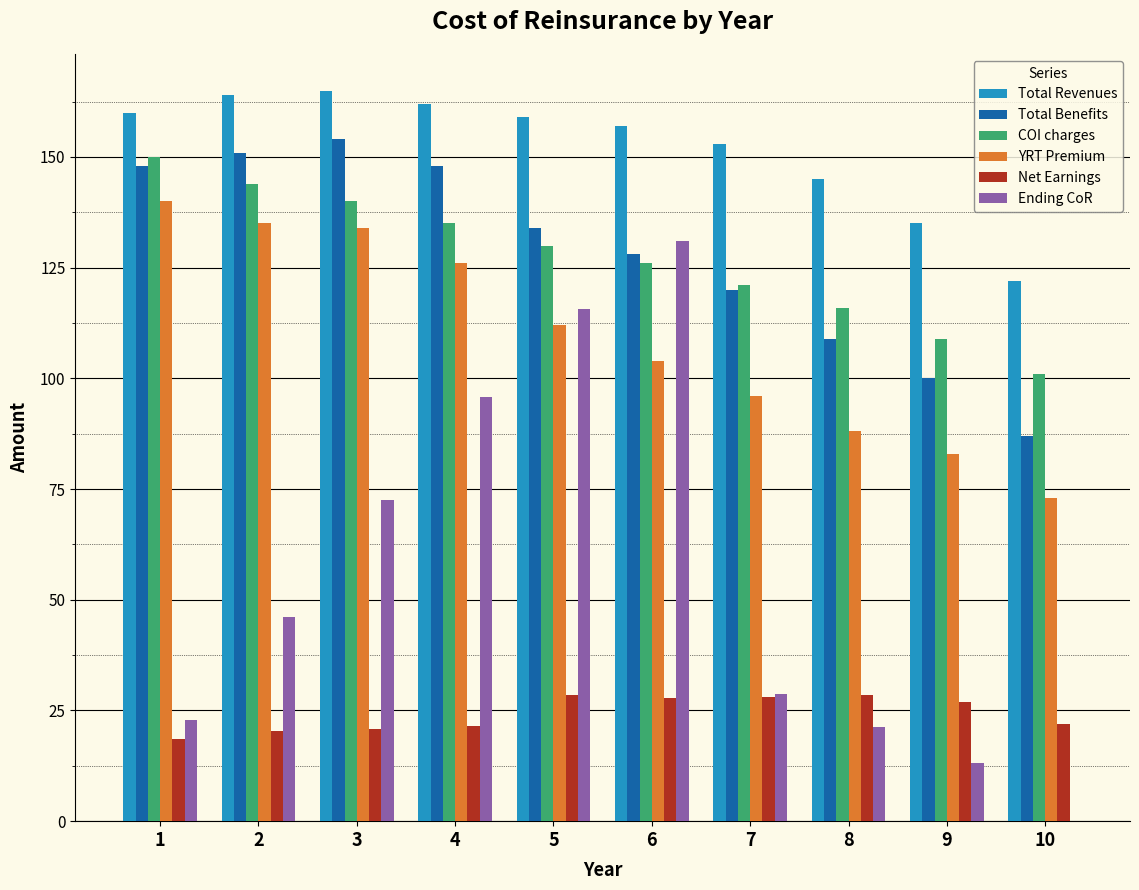

What is the maximum value shown in the chart?

165.0